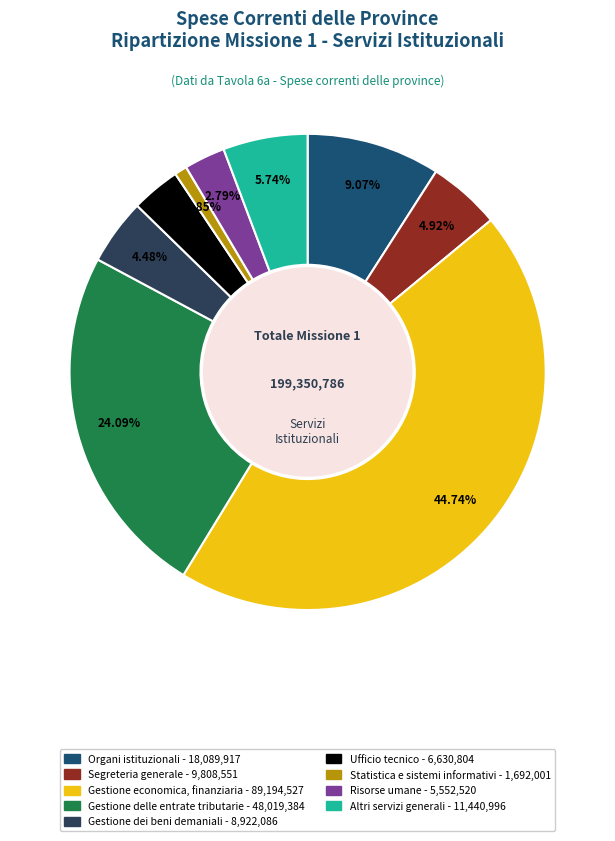

Count the number of slices in the pie.

9